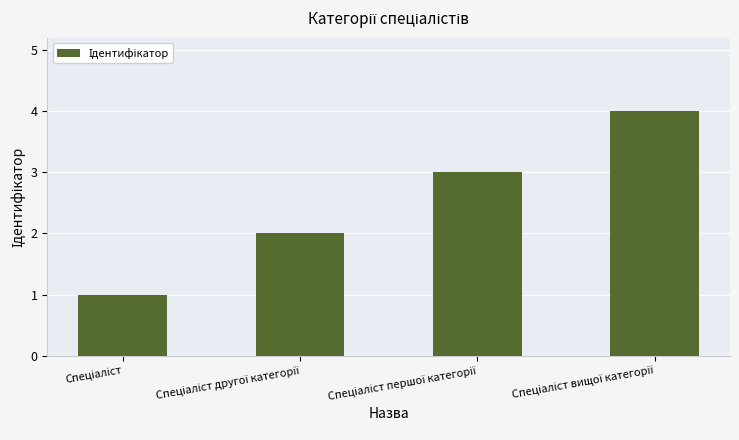

What is the difference between the maximum and minimum values?

3